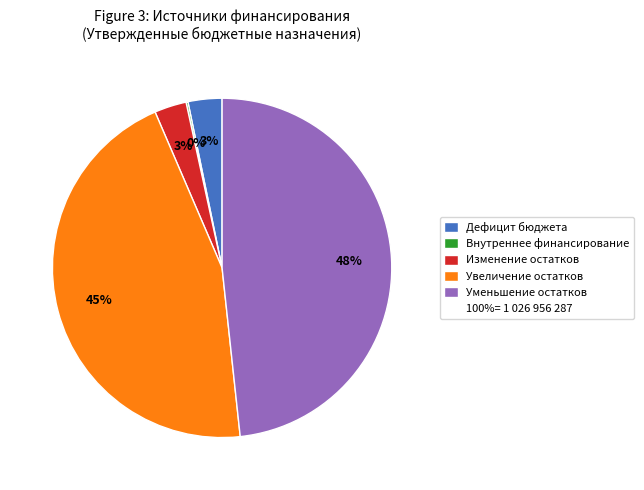

To the nearest percent, what is the average slice percentage?

20%